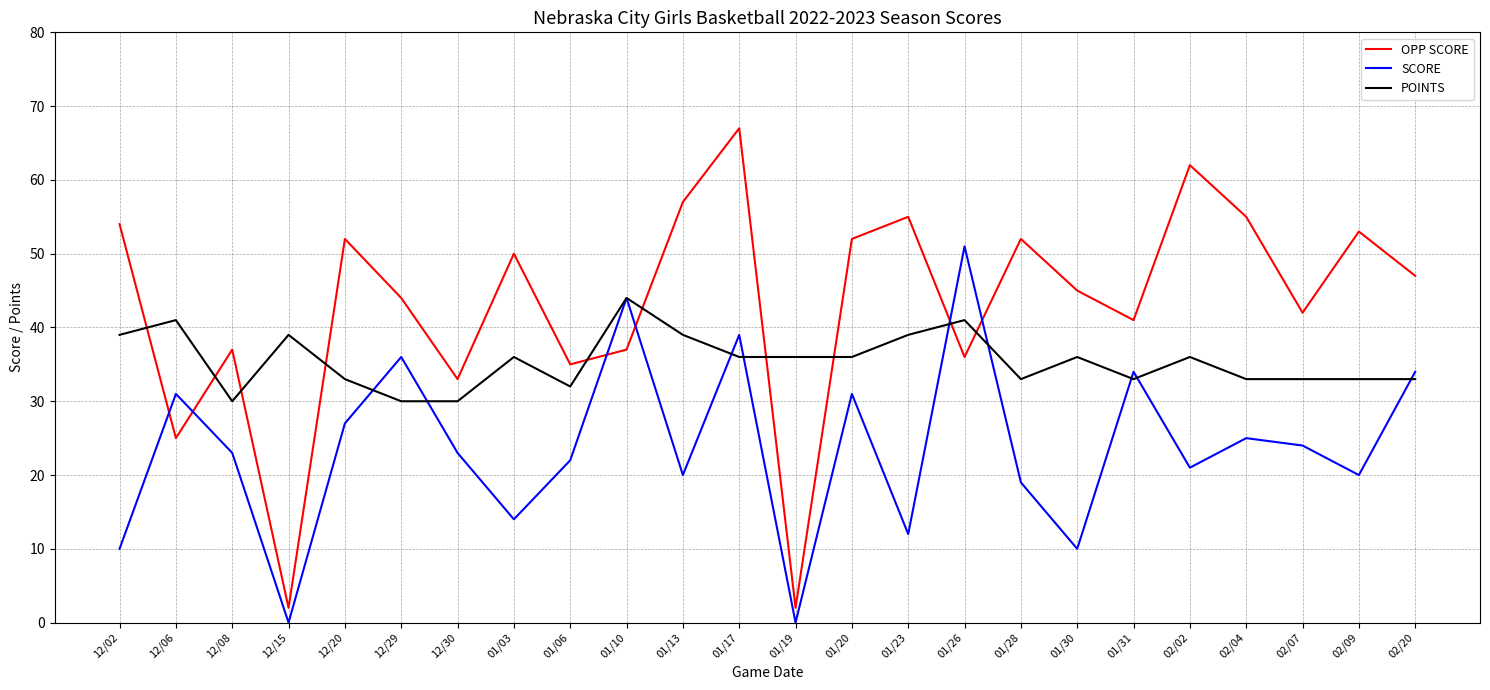

At which category is the sum across all series the highest?

01/17